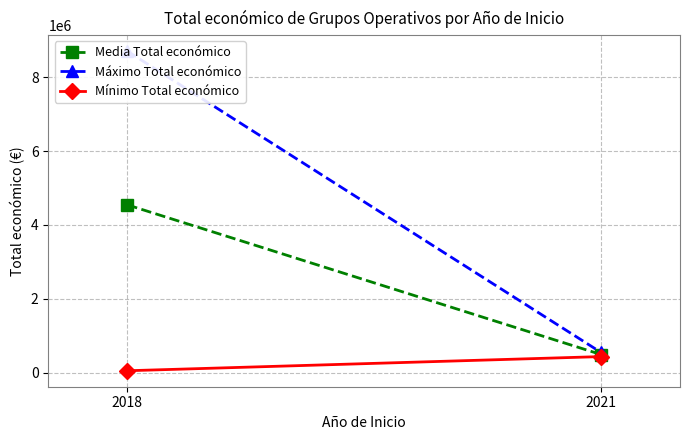

What is the value of the Mínimo Total económico point at the 1st from the left?

57500.0